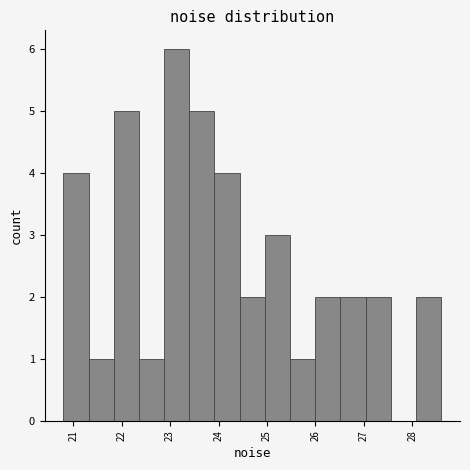

Reading left to right, transcribe this chart: for each bar, give the range it covers on the x-axis and its height. Neither the bar edges nor the heights are printed on the chart, so give them approximately, as read against the axes.

20.8 to 21.3: 4
21.3 to 21.8: 1
21.8 to 22.4: 5
22.4 to 22.9: 1
22.9 to 23.4: 6
23.4 to 23.9: 5
23.9 to 24.4: 4
24.4 to 25.0: 2
25.0 to 25.5: 3
25.5 to 26.0: 1
26.0 to 26.5: 2
26.5 to 27.0: 2
27.0 to 27.6: 2
27.6 to 28.1: 0
28.1 to 28.6: 2